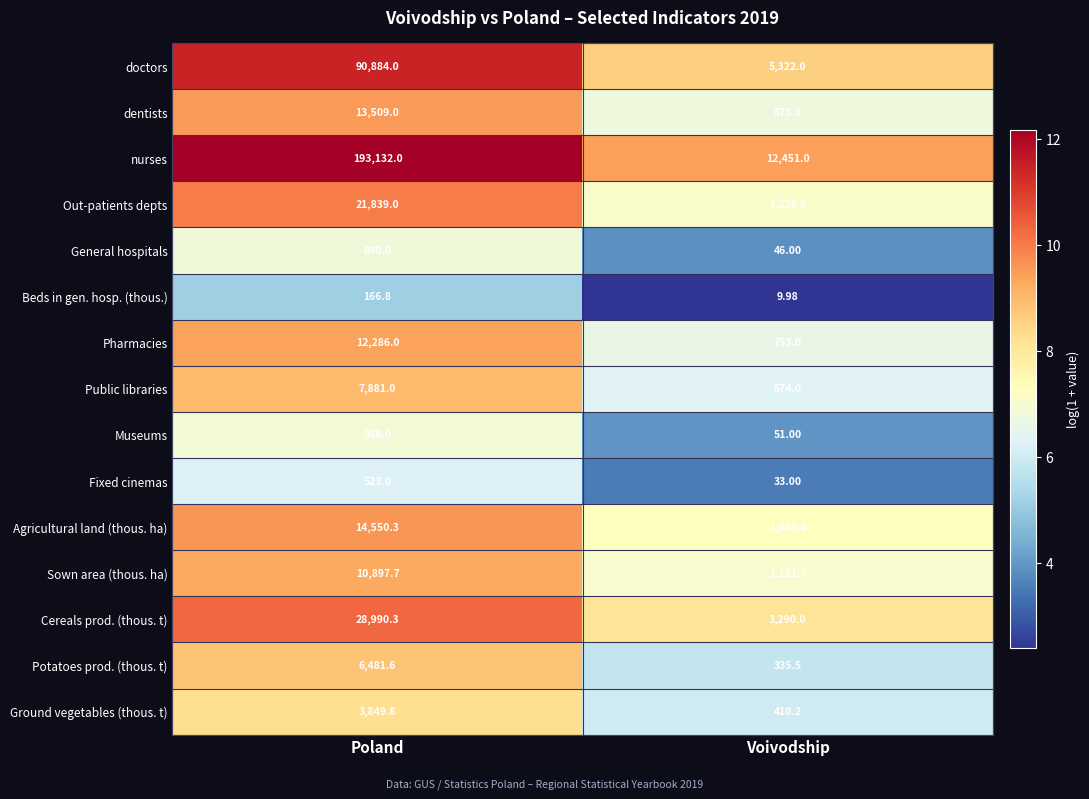

What is the minimum value shown in the chart?

10.0